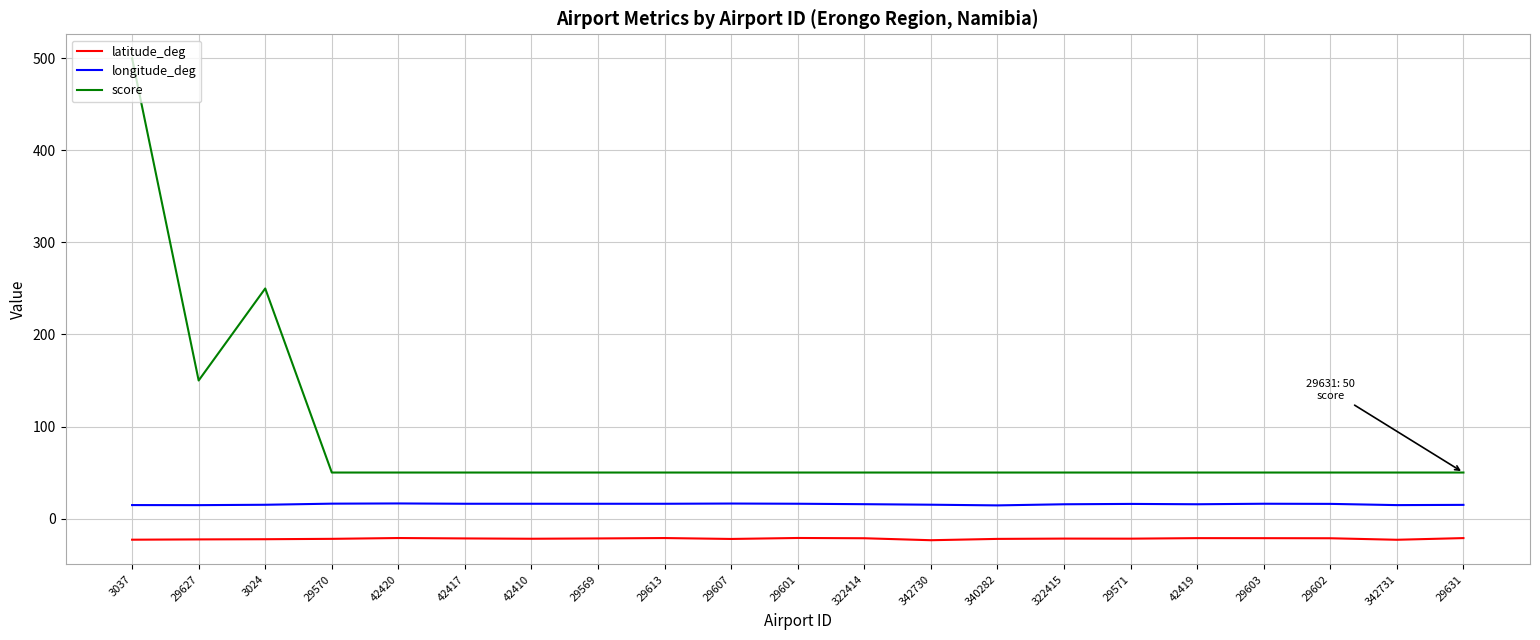

Is the value of latitude_deg at 42417 greater than the value of score at 29571?

No